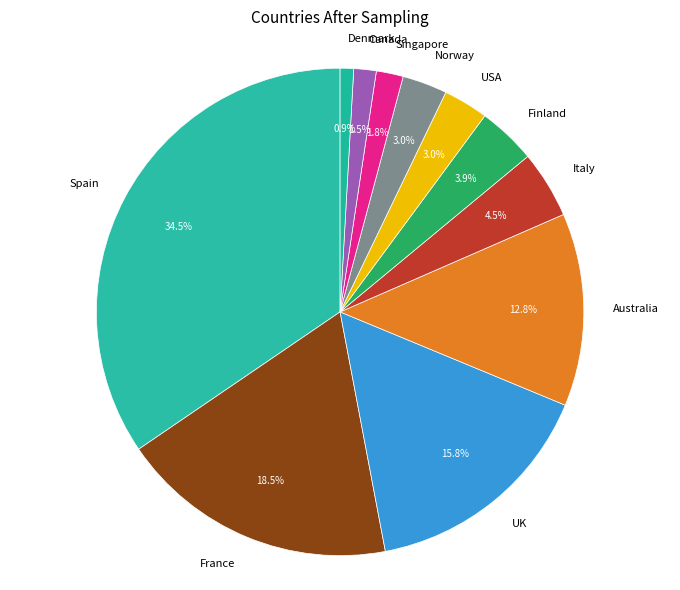

How many slices are in this pie chart?

11